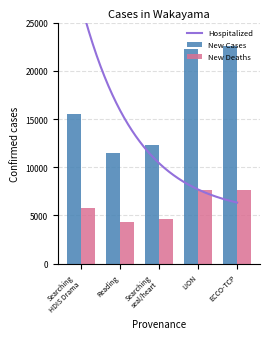

What is the spread (max minus min) of values at ECCO-TCP?

14913